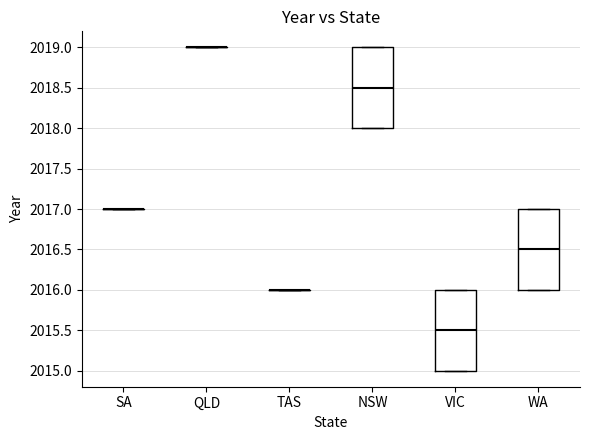

Reading left to right, read every box against the y-axis: the position of its median line, the range the box covers, and the ends of its whiskers. The values are not printed on the chart, so give them approximately, as read against the axis.

SA: box collapsed to a line at 2017.0, whiskers 2017.0 to 2017.0
QLD: box collapsed to a line at 2019.0, whiskers 2019.0 to 2019.0
TAS: box collapsed to a line at 2016.0, whiskers 2016.0 to 2016.0
NSW: median 2018.5, box 2018.0 to 2019.0, whiskers 2018.0 to 2019.0
VIC: median 2015.5, box 2015.0 to 2016.0, whiskers 2015.0 to 2016.0
WA: median 2016.5, box 2016.0 to 2017.0, whiskers 2016.0 to 2017.0